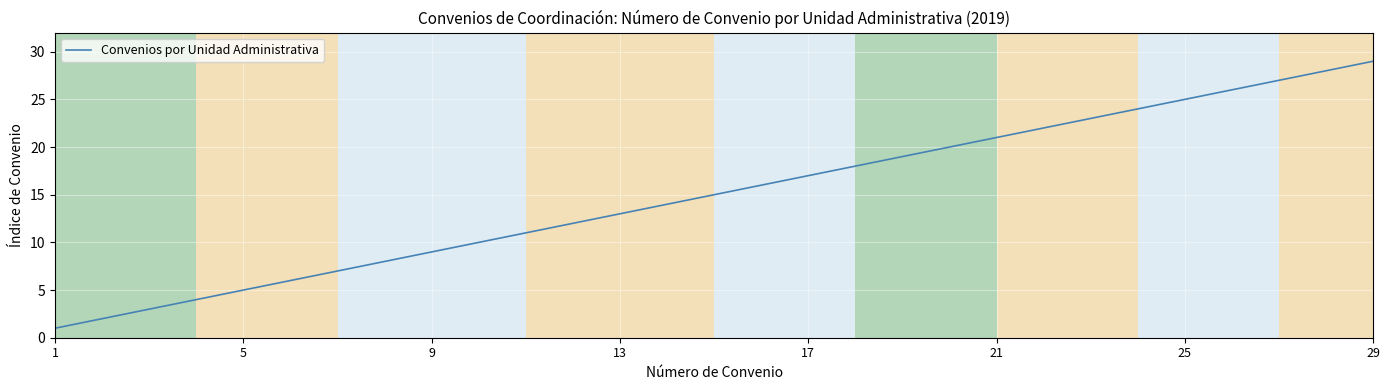

What is the maximum value shown in the chart?

29